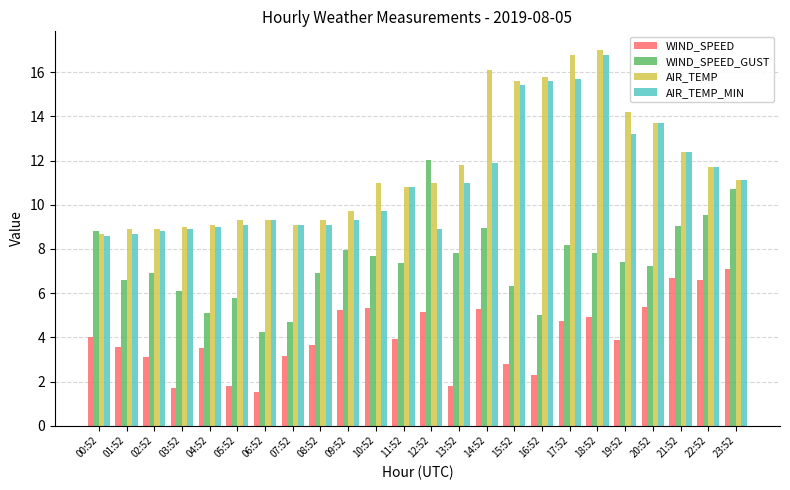

Between 00:52 and 07:52, which series saw the biggest shift?

WIND_SPEED_GUST